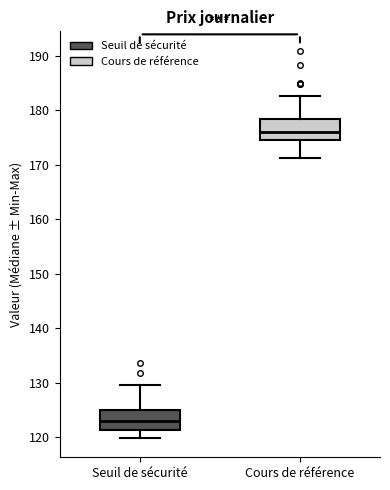

Where is the lower edge of the box for Cours de référence on the y-axis? The values are not printed on the chart, so give them approximately, as read against the axis.

175